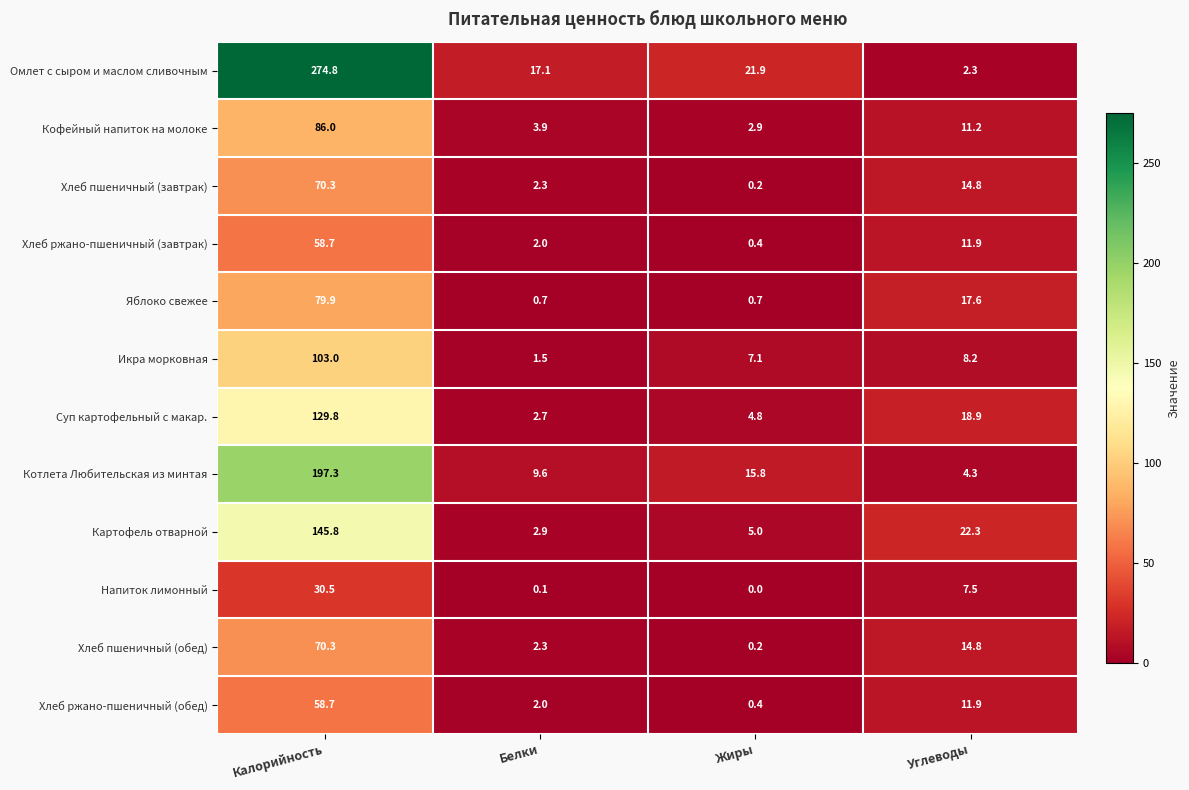

Rank the categories by Икра морковная value from highest to lowest.

Калорийность, Углеводы, Жиры, Белки